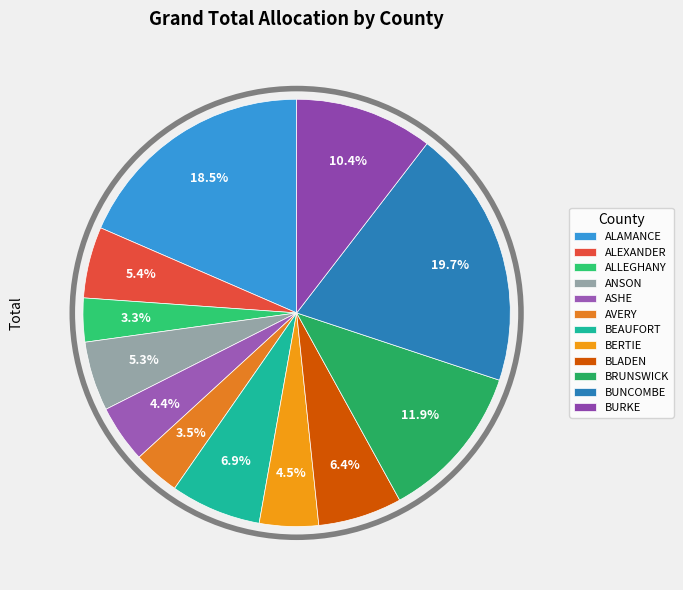

What is the smallest slice in the pie chart?

ALLEGHANY